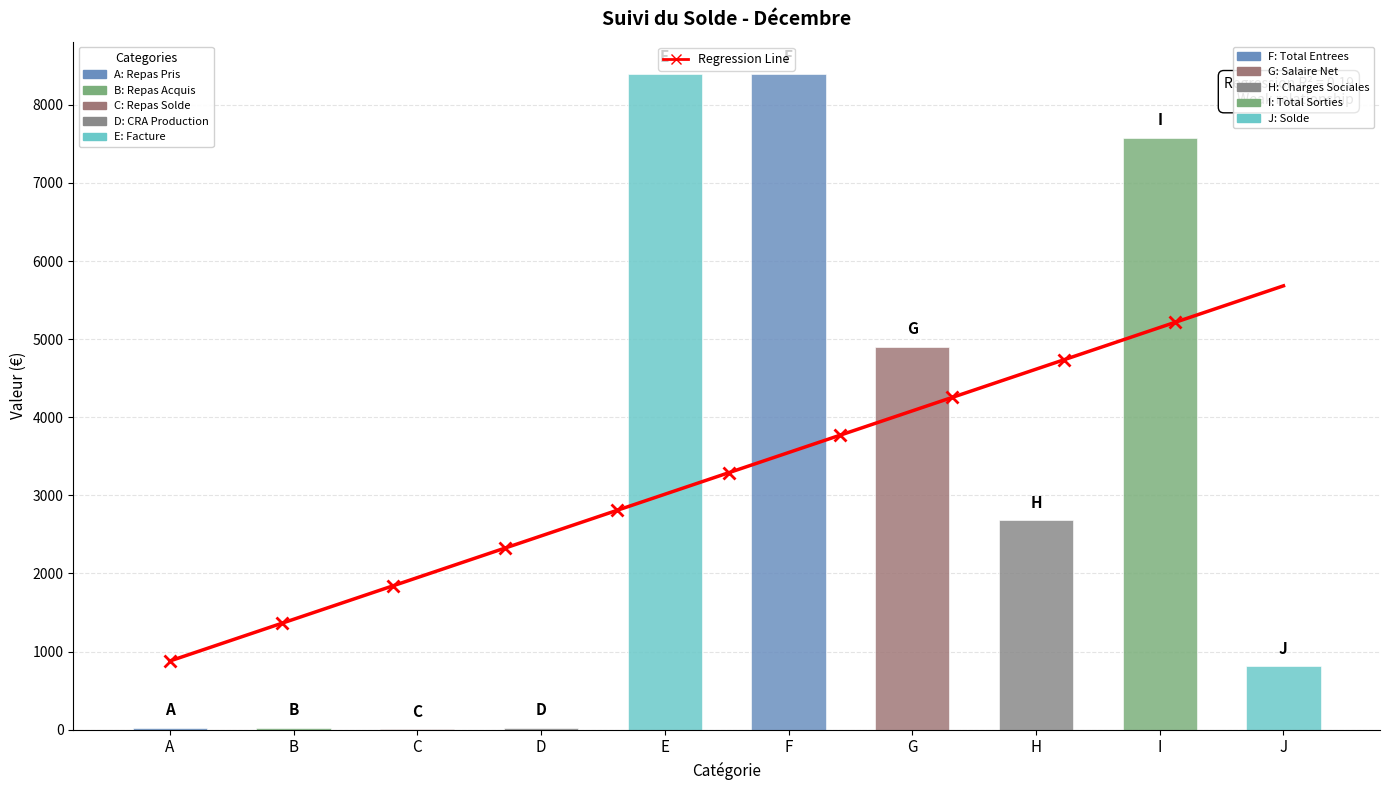

List the labels in order of value, largest first.

Facture, Total Entrees, Total Sorties, Salaire Net, Charges Sociales, Solde, Repas Acquis, CRA Production, Repas Pris, Repas Solde